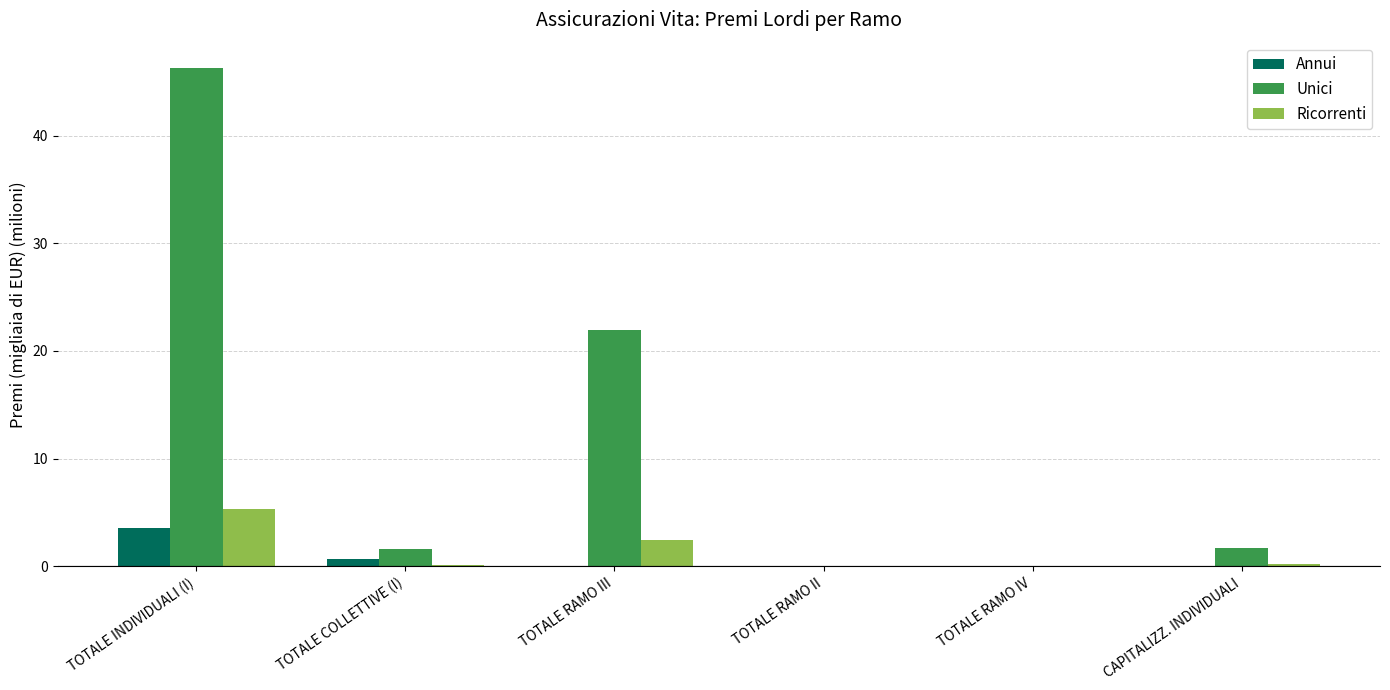

The value of Ricorrenti at CAPITALIZZ. INDIVIDUALI is 0.2. True or false?

True